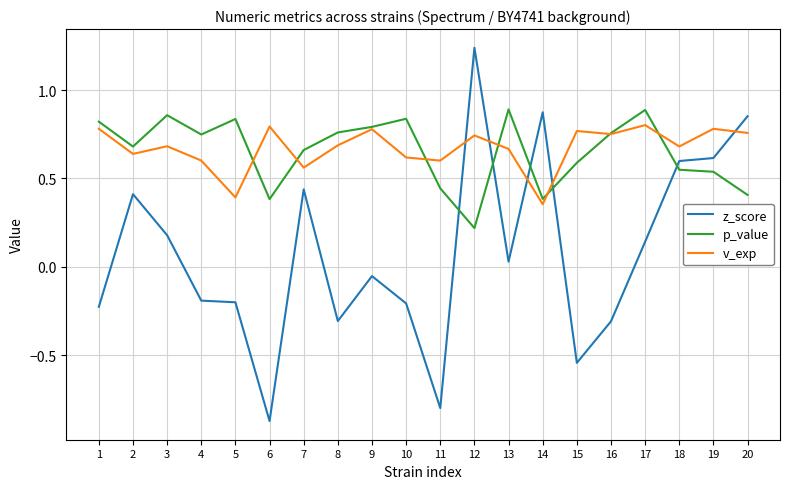

Where is p_value nearest to the value 0?

12